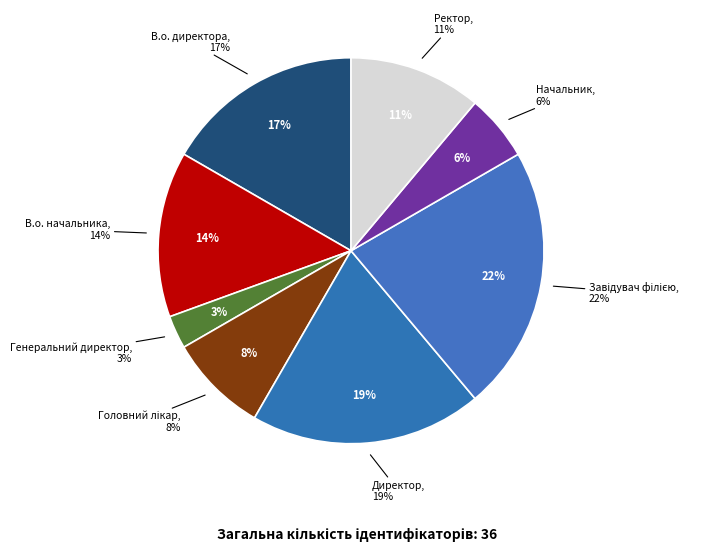

Between Ректор and Завідувач філією, which is larger?

Завідувач філією